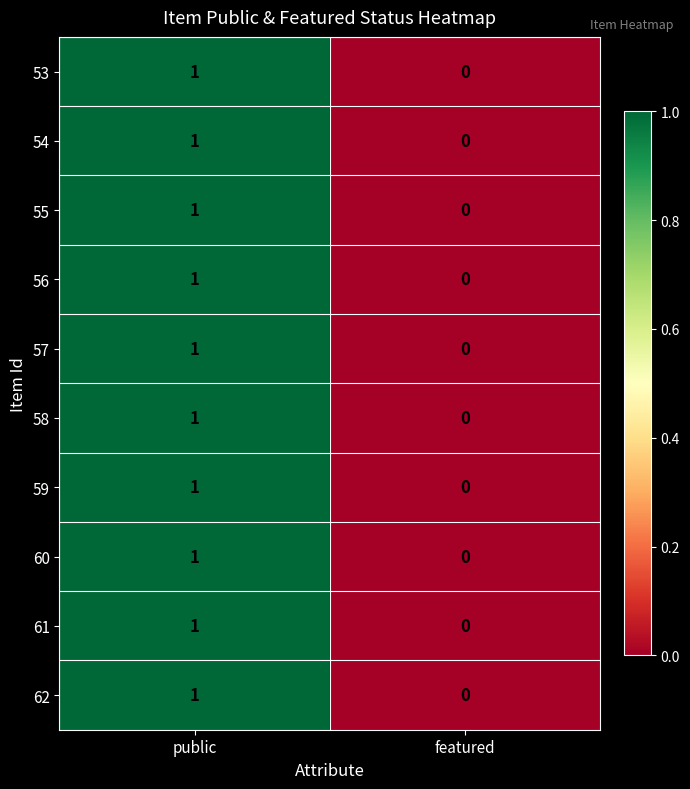

Is the value of 57 at featured greater than the value of 62 at public?

No